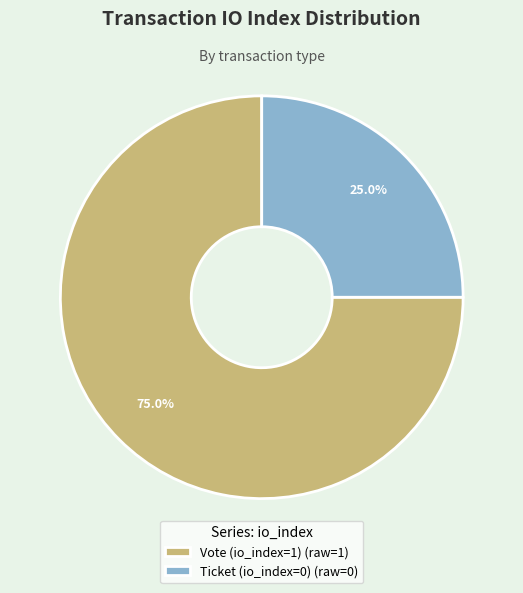

To the nearest percent, what is the difference between the largest and smallest slice percentages?

50%